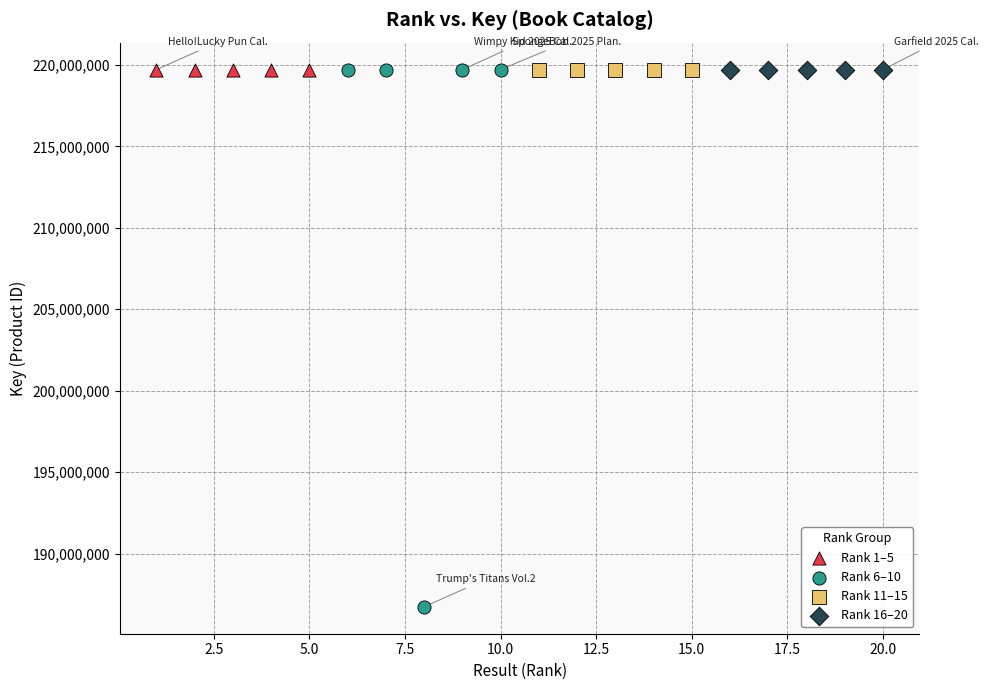

Which series reaches the minimum Y coordinate?

Rank 6–10